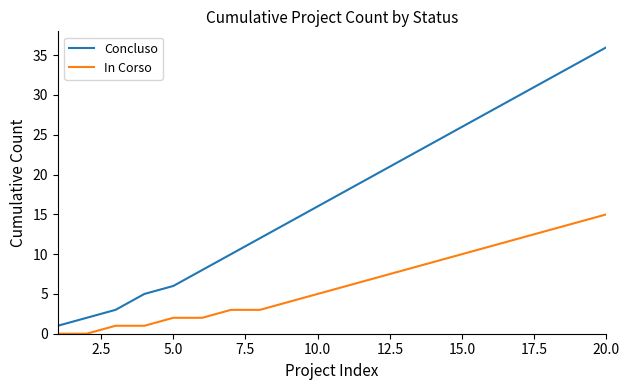

Which series has the largest range (max minus min)?

Concluso